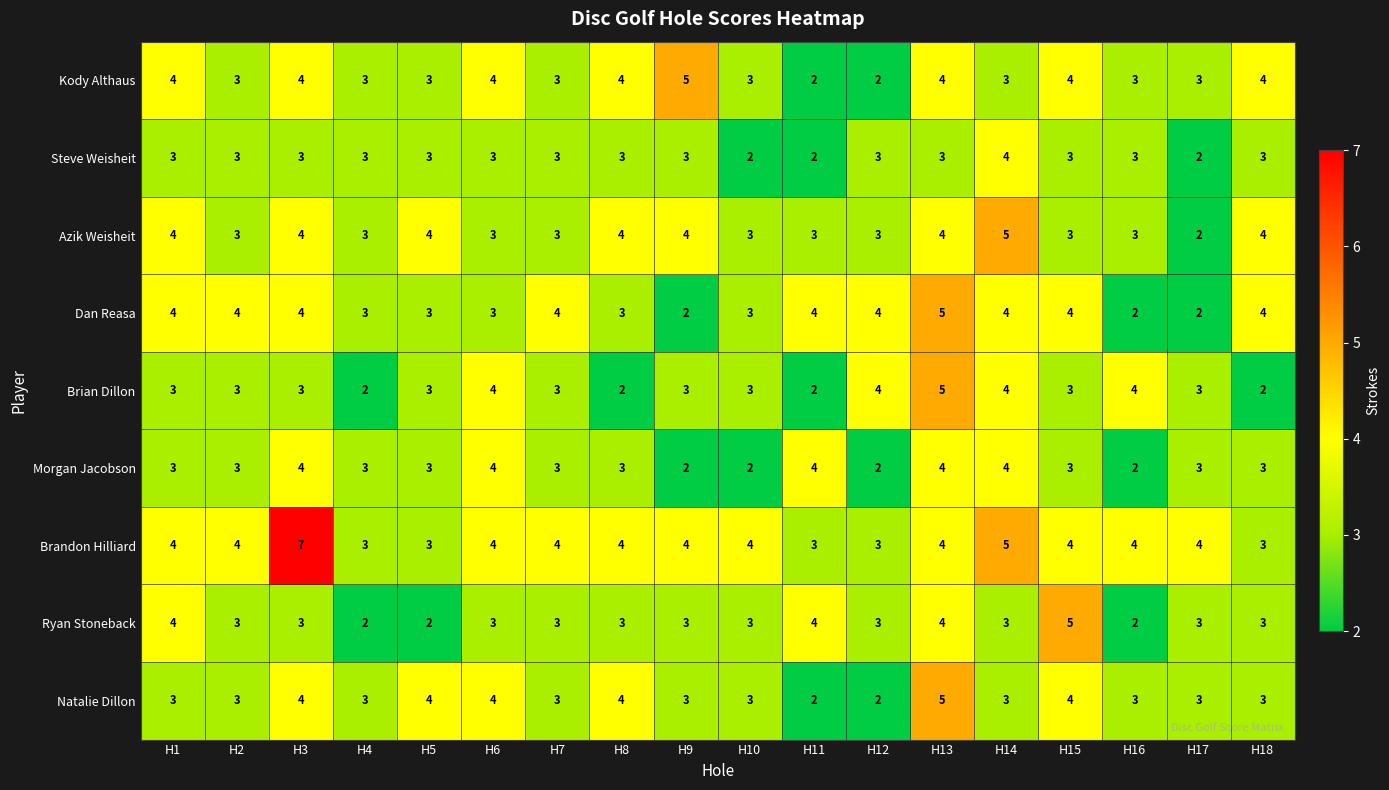

What is the greatest value displayed?

7